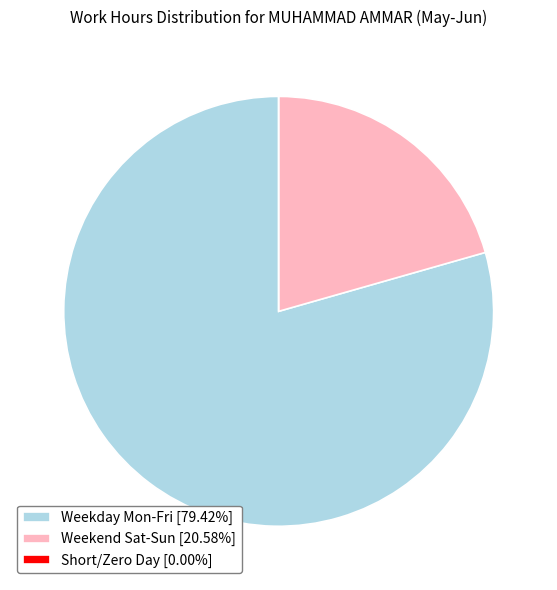

Is there a majority slice in this chart?

Yes